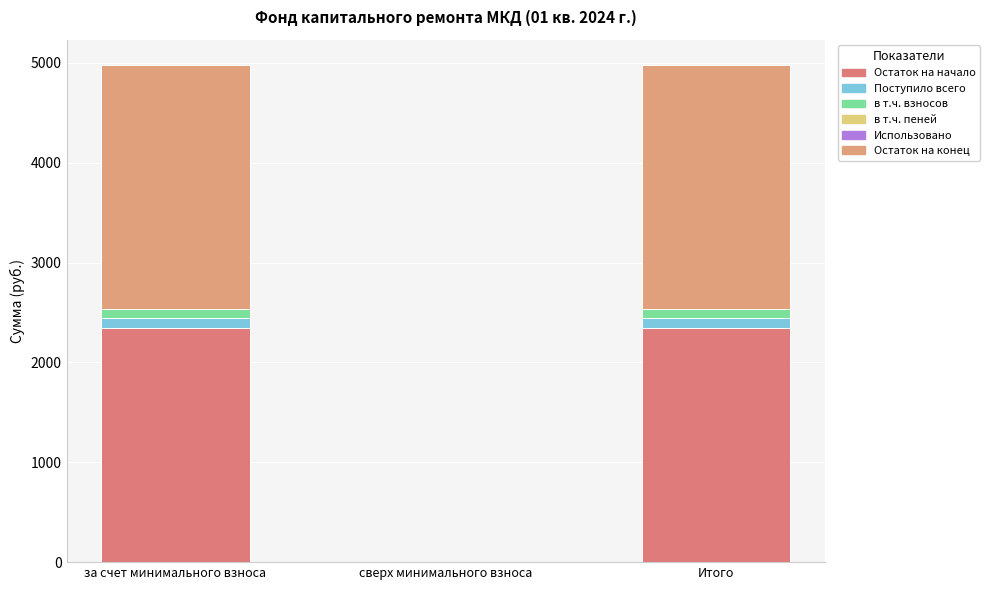

Is it true that Остаток на конец equals 1451.1 at Итого?

False